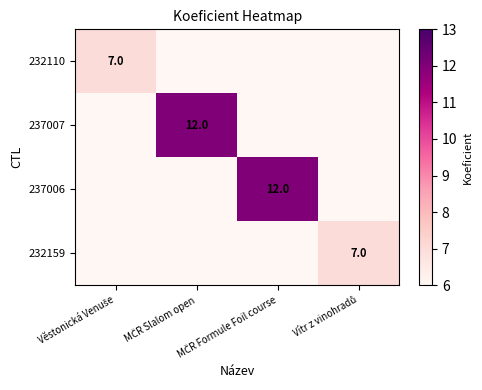

What is the sum of the 232110 values at MČR Slalom open and Věstonická Venuše?

7